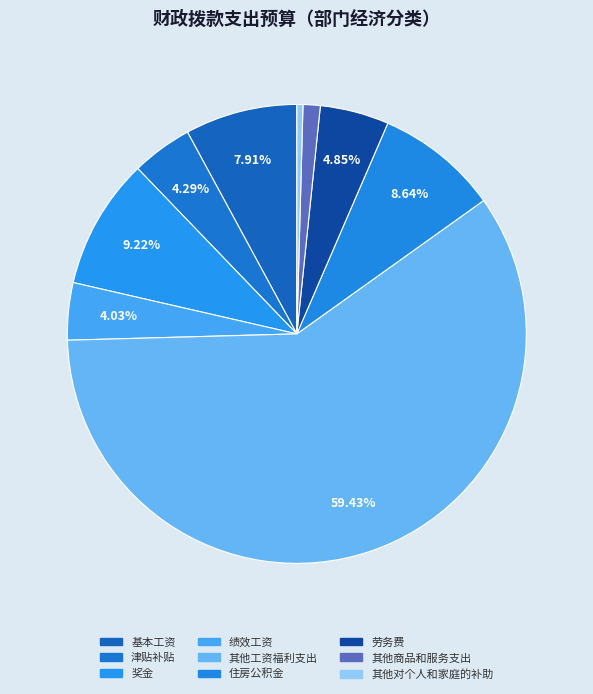

What percentage is the 劳务费 slice, to the nearest percent?

5%